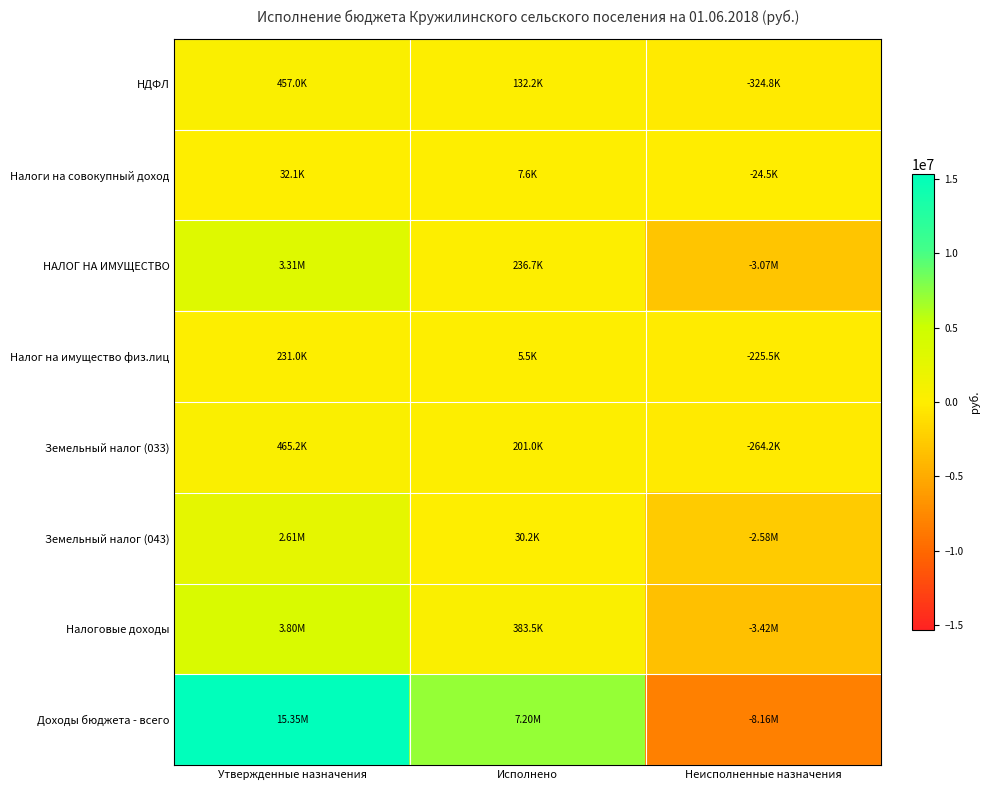

Reading left to right, transcribe all the data shown in this chart.

НДФЛ: Утвержденные назначения=457000.0	Исполнено=132206.1	Неисполненные назначения=-324793.9
Налоги на совокупный доход: Утвержденные назначения=32100.0	Исполнено=7624.0	Неисполненные назначения=-24476.0
НАЛОГ НА ИМУЩЕСТВО: Утвержденные назначения=3306700.0	Исполнено=236651.8	Неисполненные назначения=-3070048.2
Налог на имущество физ.лиц: Утвержденные назначения=231000.0	Исполнено=5501.5	Неисполненные назначения=-225498.5
Земельный налог (033): Утвержденные назначения=465200.0	Исполнено=200972.4	Неисполненные назначения=-264227.7
Земельный налог (043): Утвержденные назначения=2610500.0	Исполнено=30178.0	Неисполненные назначения=-2580322.0
Налоговые доходы: Утвержденные назначения=3804100.0	Исполнено=383531.9	Неисполненные назначения=-3420568.1
Доходы бюджета - всего: Утвержденные назначения=15353200.0	Исполнено=7195735.8	Неисполненные назначения=-8157464.2